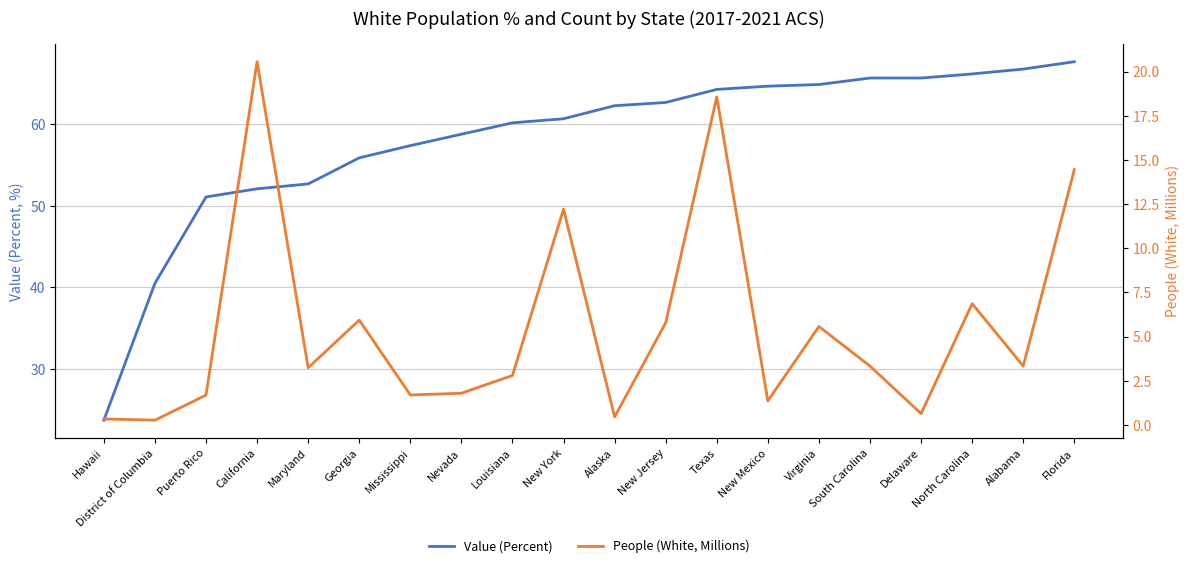

List the labels in order of Value (Percent) value, largest first.

Florida, Alabama, North Carolina, South Carolina, Delaware, Virginia, New Mexico, Texas, New Jersey, Alaska, New York, Louisiana, Nevada, Mississippi, Georgia, Maryland, California, Puerto Rico, District of Columbia, Hawaii